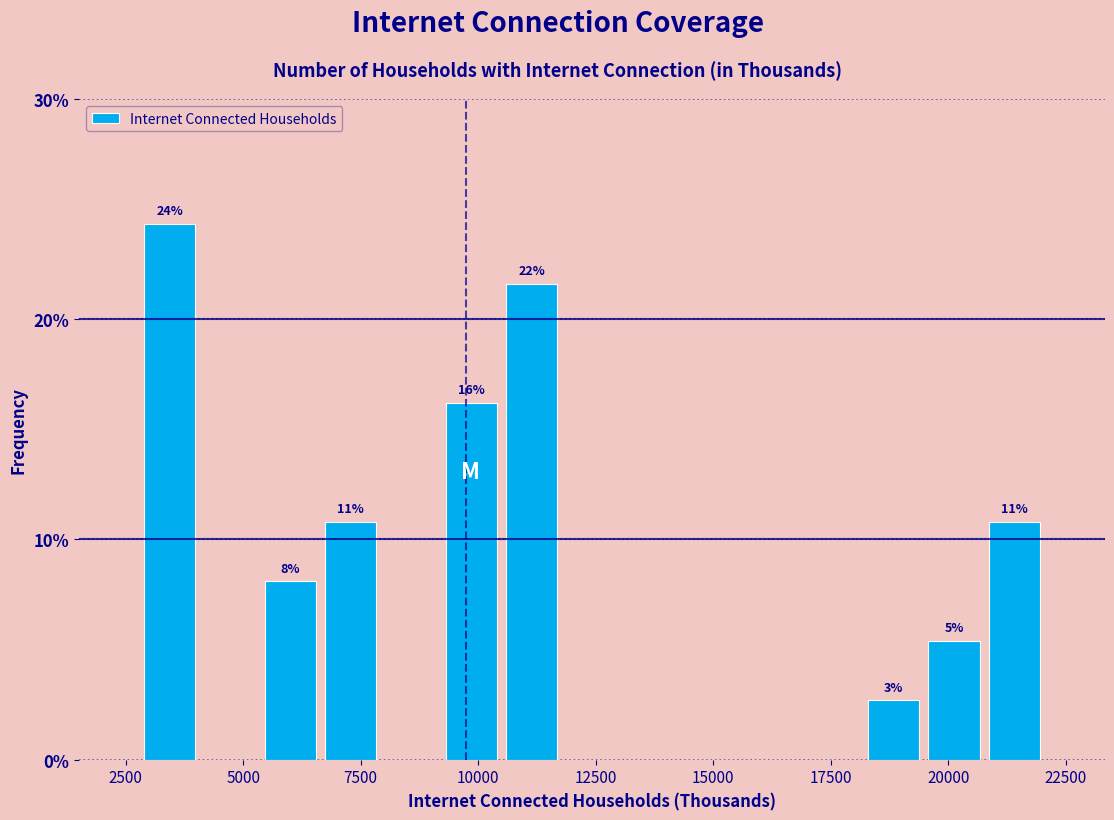

Read against the x-axis, roughly where is the centre of the tallest bar?

3500